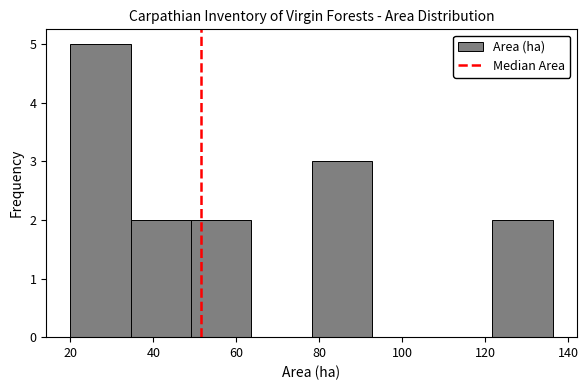

Reading left to right, transcribe this chart: for each bar, give the range it covers on the x-axis and its height. Neither the bar edges nor the heights are printed on the chart, so give them approximately, as read against the axes.

20 to 34: 5
34 to 50: 2
50 to 64: 2
64 to 78: 0
78 to 92: 3
92 to 108: 0
108 to 122: 0
122 to 136: 2